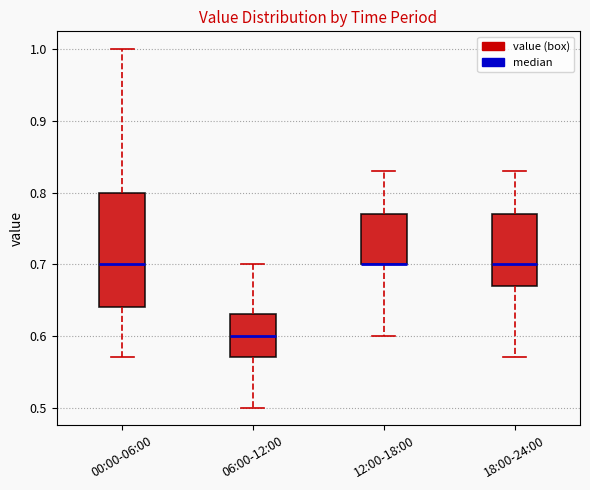

Reading left to right, read every box against the y-axis: the position of its median line, the range the box covers, and the ends of its whiskers. The values are not printed on the chart, so give them approximately, as read against the axis.

00:00-06:00: median 0.70, box 0.64 to 0.80, whiskers 0.57 to 1.00
06:00-12:00: median 0.60, box 0.57 to 0.63, whiskers 0.50 to 0.70
12:00-18:00: median 0.70 (drawn on the box's lower edge), box 0.70 to 0.77, whiskers 0.60 to 0.83
18:00-24:00: median 0.70, box 0.67 to 0.77, whiskers 0.57 to 0.83